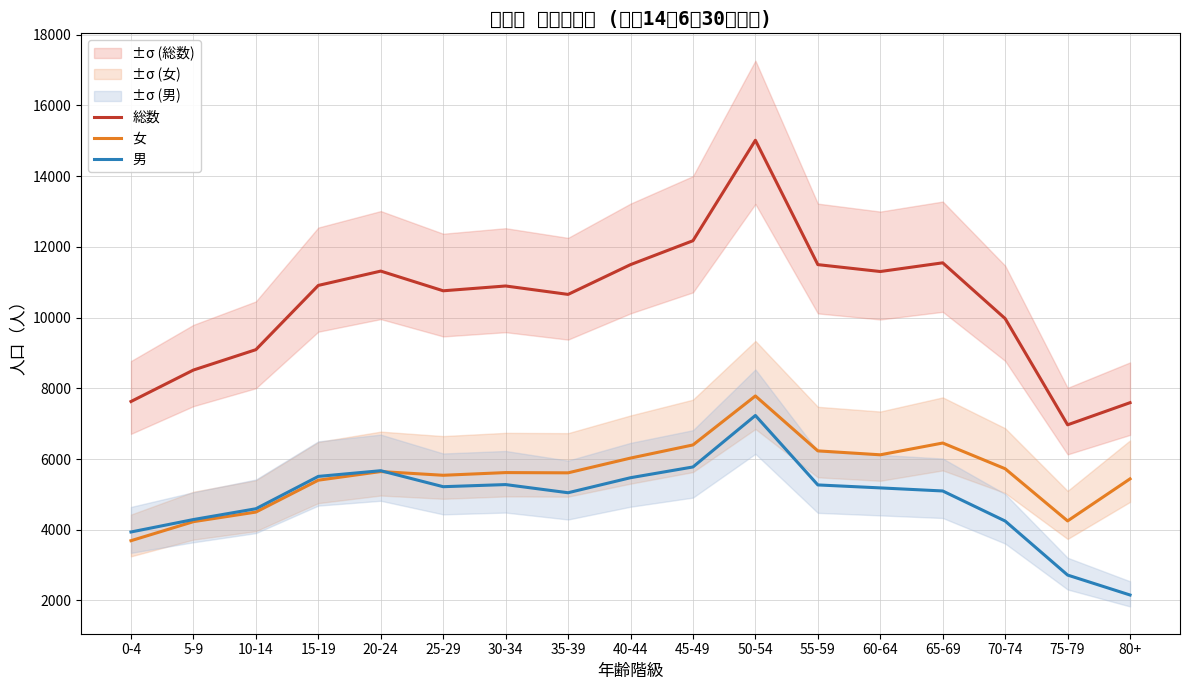

Reading left to right, what are all the values shown in this chart?

総数: 0-4=7626	5-9=8516	10-14=9092	15-19=10909	20-24=11314	25-29=10757	30-34=10893	35-39=10655	40-44=11497	45-49=12173	50-54=15014	55-59=11497	60-64=11302	65-69=11548	70-74=9971	75-79=6967	80+=7593
女: 0-4=3690	5-9=4228	10-14=4499	15-19=5401	20-24=5645	25-29=5540	30-34=5616	35-39=5609	40-44=6026	45-49=6398	50-54=7783	55-59=6230	60-64=6119	65-69=6452	70-74=5725	75-79=4249	80+=5439
男: 0-4=3936	5-9=4288	10-14=4593	15-19=5508	20-24=5669	25-29=5217	30-34=5277	35-39=5046	40-44=5471	45-49=5775	50-54=7231	55-59=5267	60-64=5183	65-69=5096	70-74=4246	75-79=2718	80+=2154